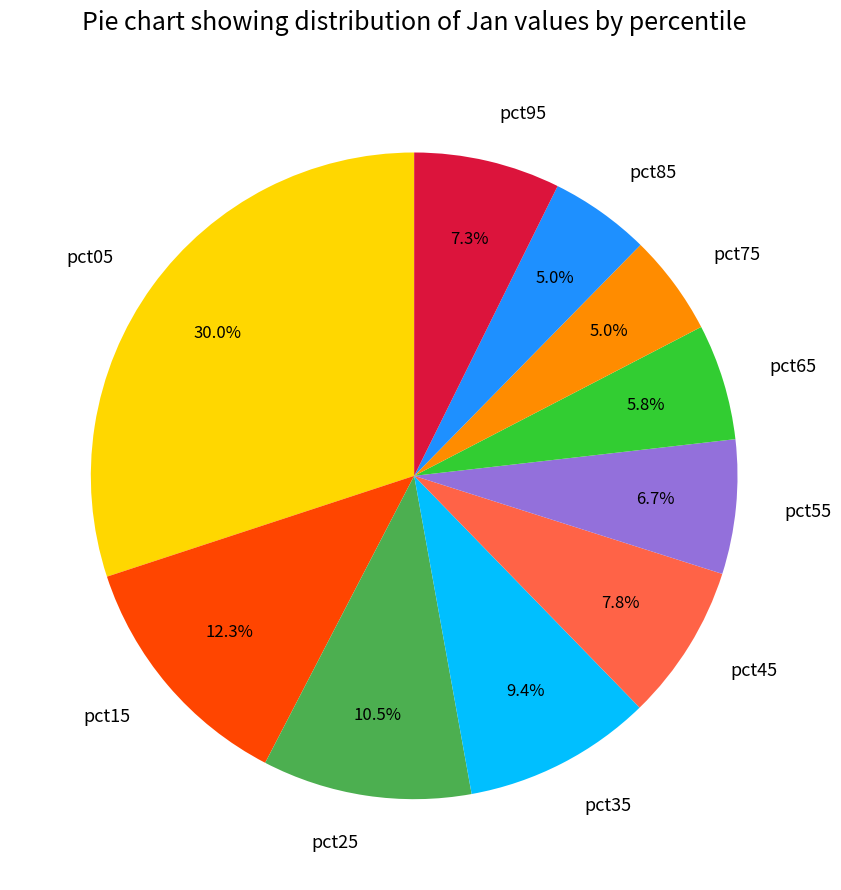

Does pct45 represent more than half of the total?

No